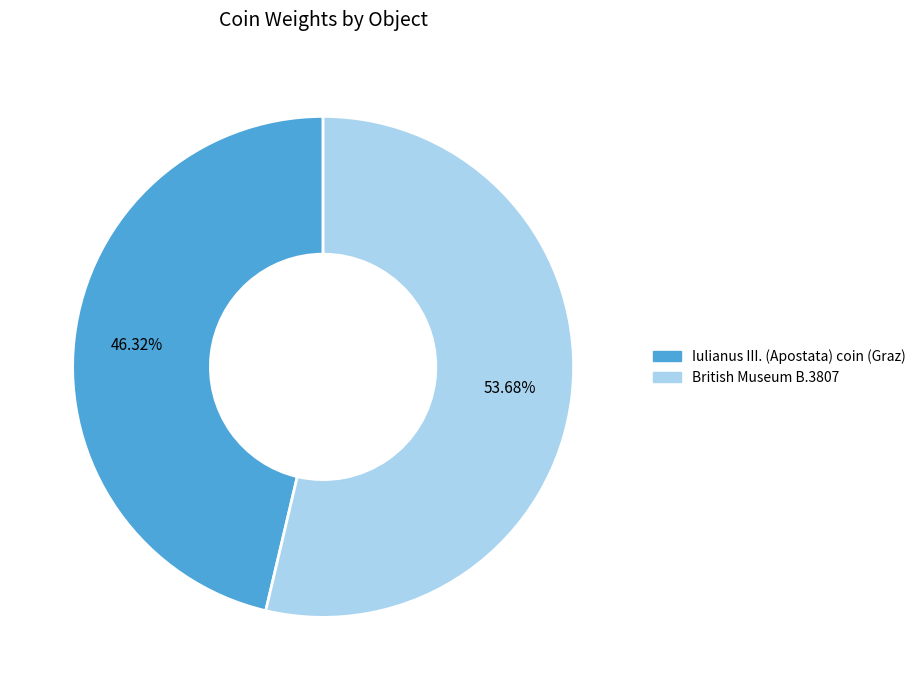

To the nearest percent, what percentage of the pie is British Museum B.3807?

54%